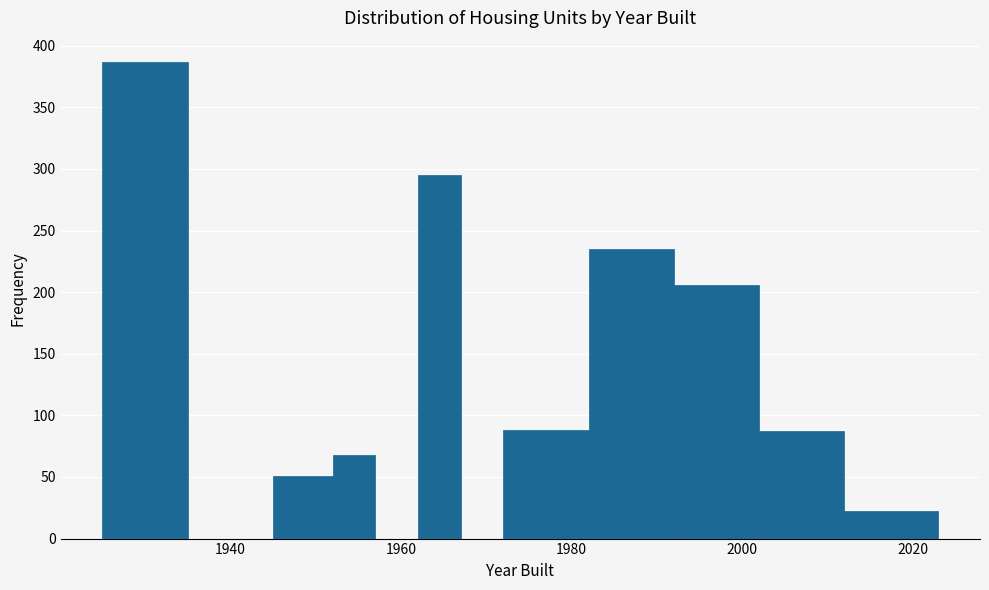

Around what value on the x-axis is the tallest bar? Give the approximate position of its centre, as read against the axis.

1930